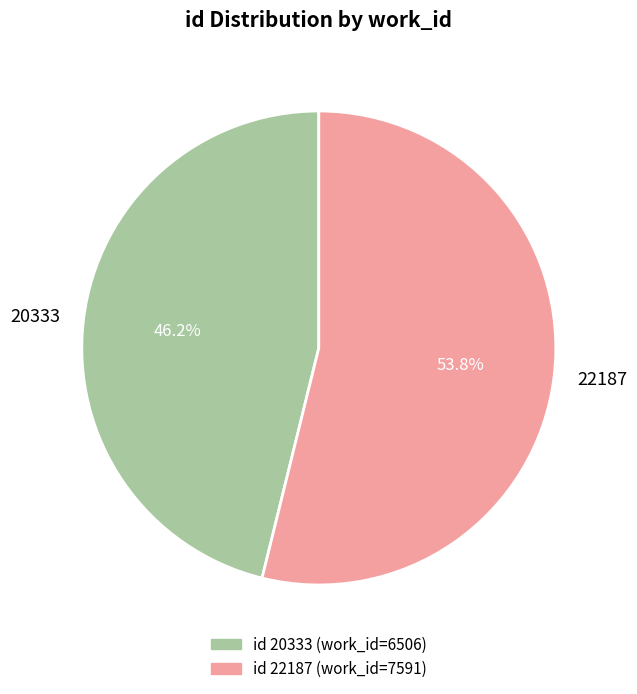

Count the number of slices in the pie.

2